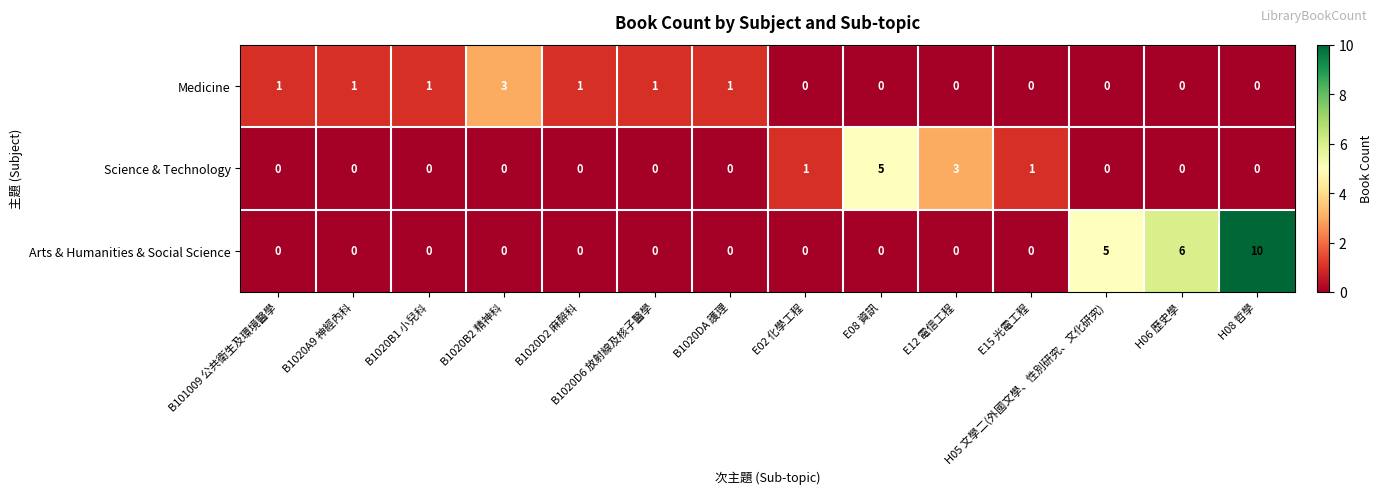

List the series in order of their peak value, lowest first.

Medicine, Science & Technology, Arts & Humanities & Social Science